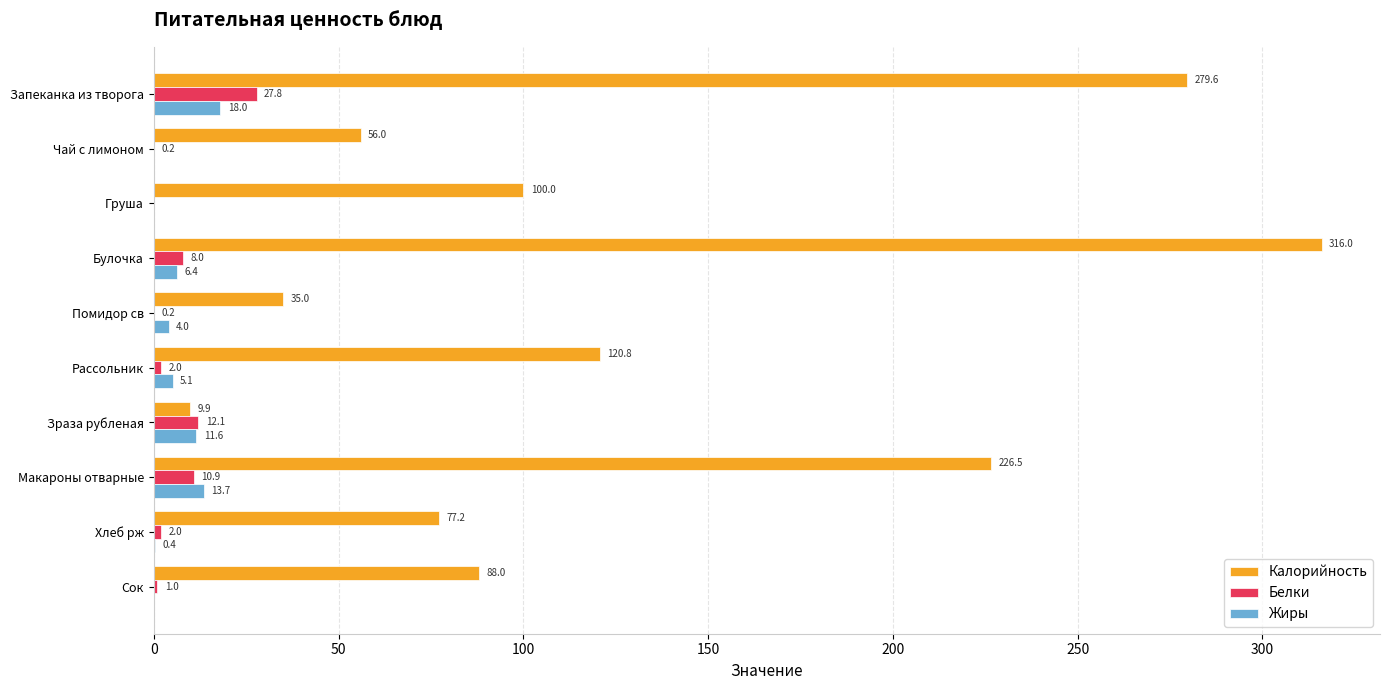

Is it true that Калорийность equals 100.0 at Груша?

True